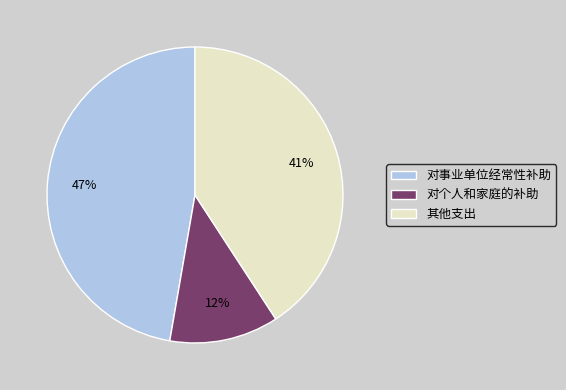

To the nearest percent, what is the difference between the 对事业单位经常性补助 and 对个人和家庭的补助 slice percentages?

35%